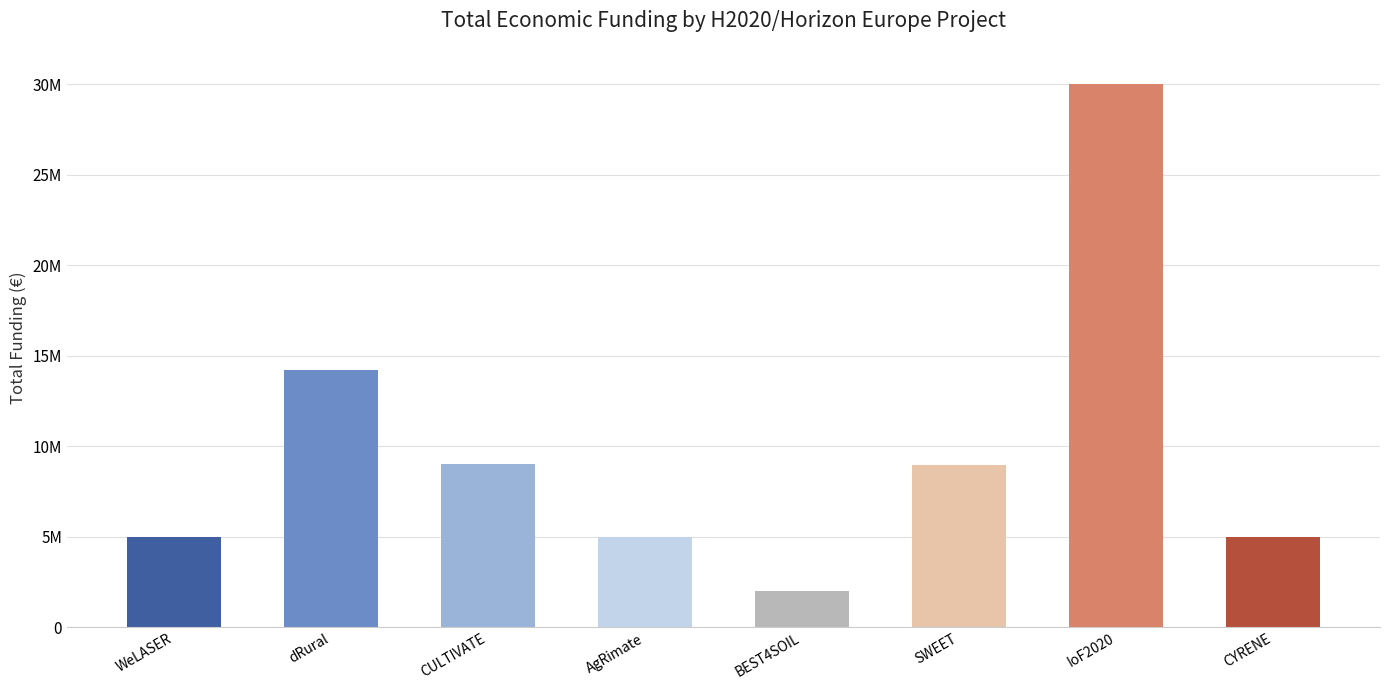

Does the chart contain any negative values?

No